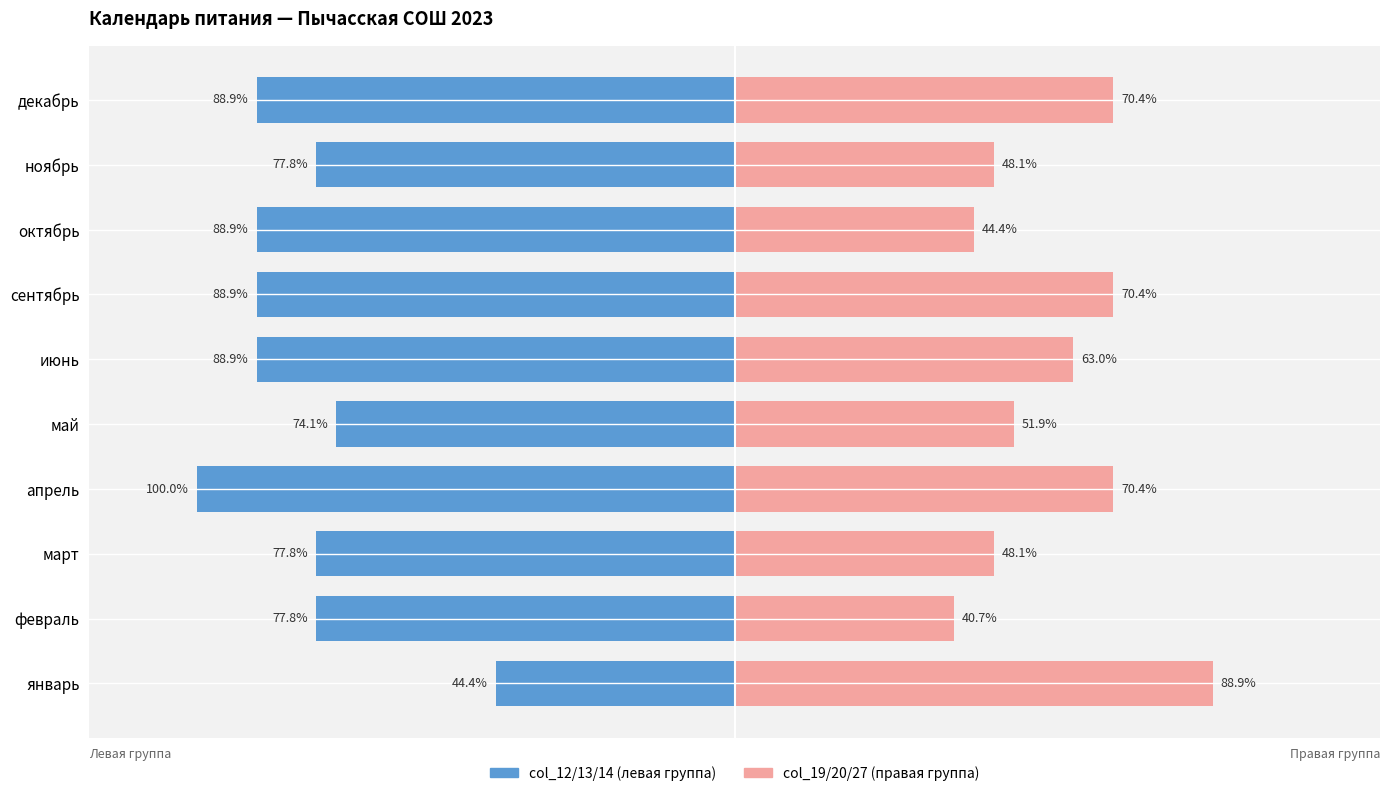

What is the sum of all col_12/13/14 (левая группа) values?

-807.4